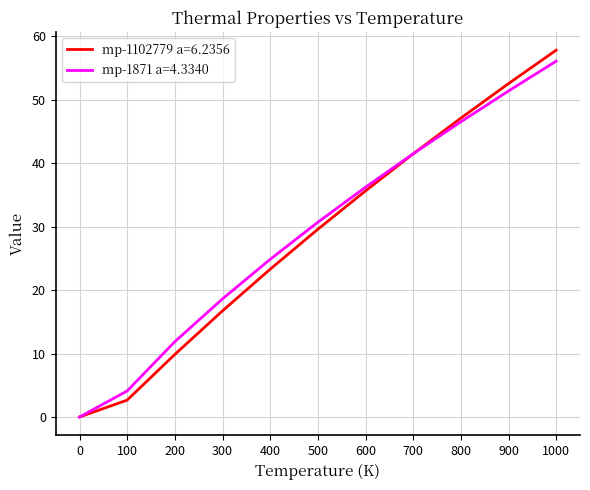

At which category is the sum across all series the highest?

1000